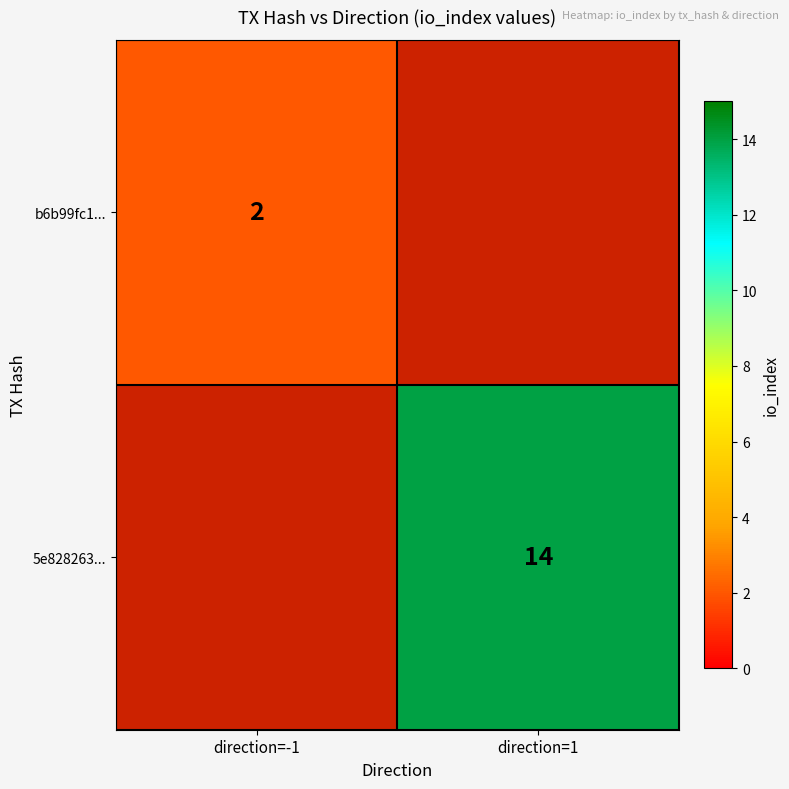

The value of b6b99fc1... at direction=-1 is 1. True or false?

False